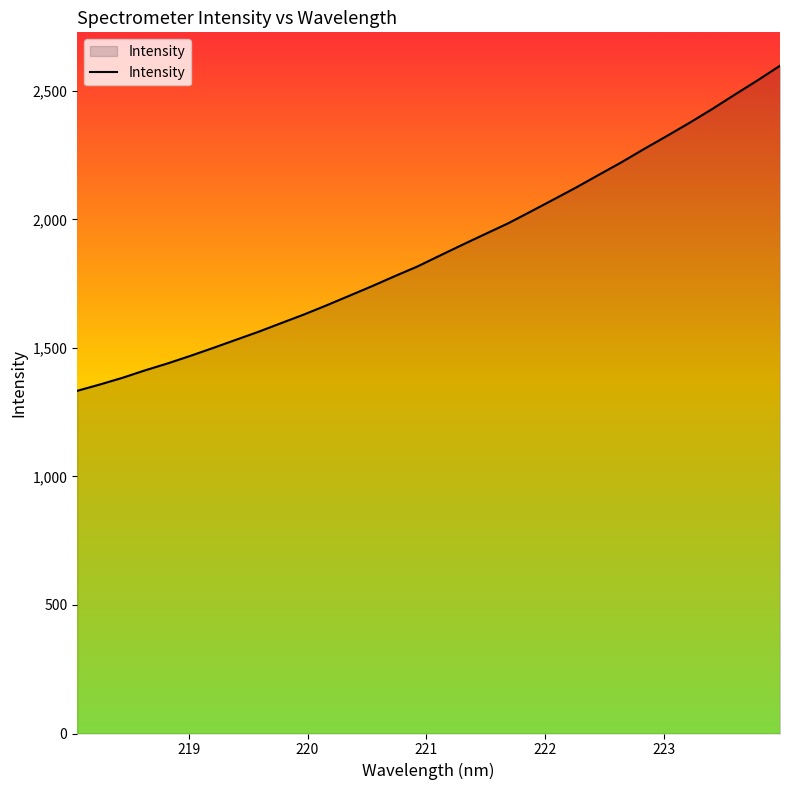

What is the minimum value shown in the chart?

1333.1